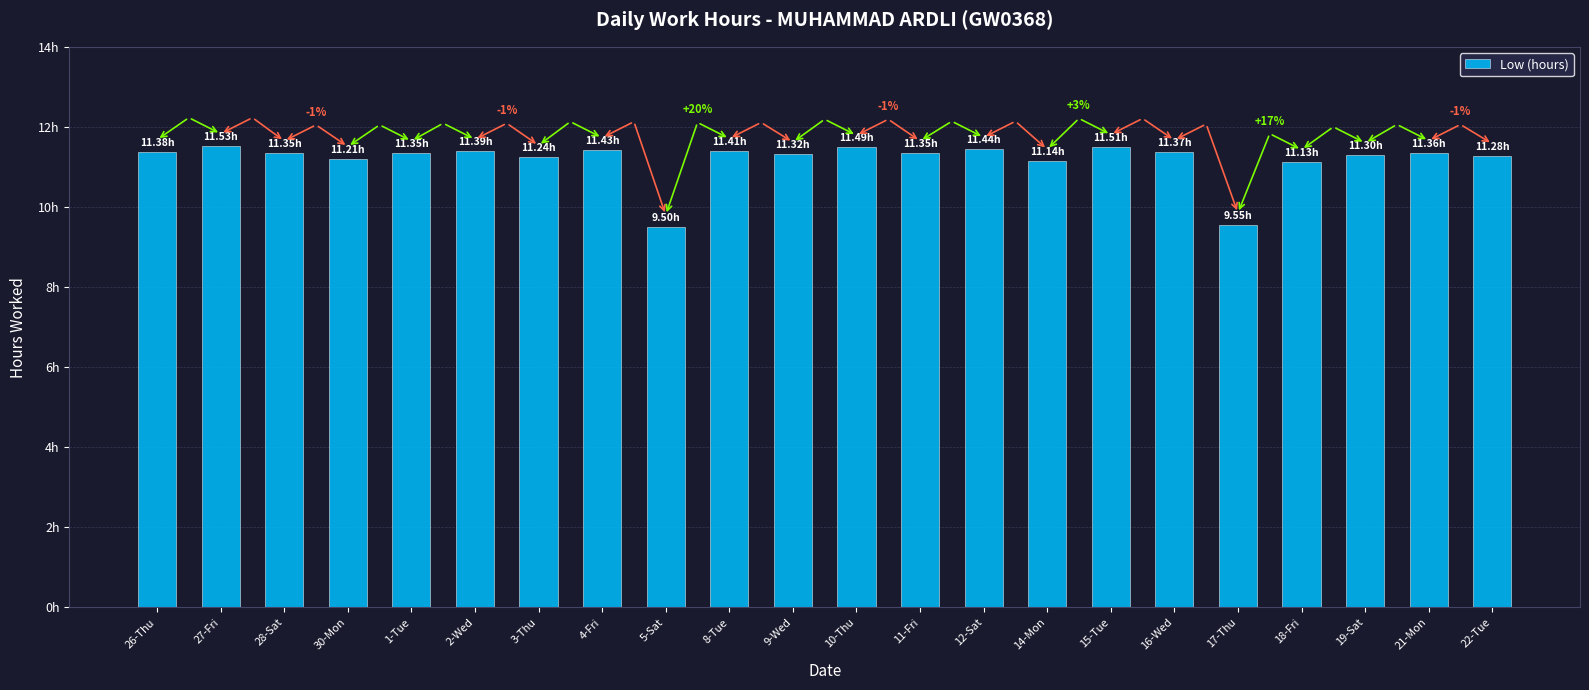

Reading left to right, list all the values displayed in this chart.

26-Thu=11.4	27-Fri=11.5	28-Sat=11.3	30-Mon=11.2	1-Tue=11.3	2-Wed=11.4	3-Thu=11.2	4-Fri=11.4	5-Sat=9.5	8-Tue=11.4	9-Wed=11.3	10-Thu=11.5	11-Fri=11.3	12-Sat=11.4	14-Mon=11.1	15-Tue=11.5	16-Wed=11.4	17-Thu=9.6	18-Fri=11.1	19-Sat=11.3	21-Mon=11.4	22-Tue=11.3